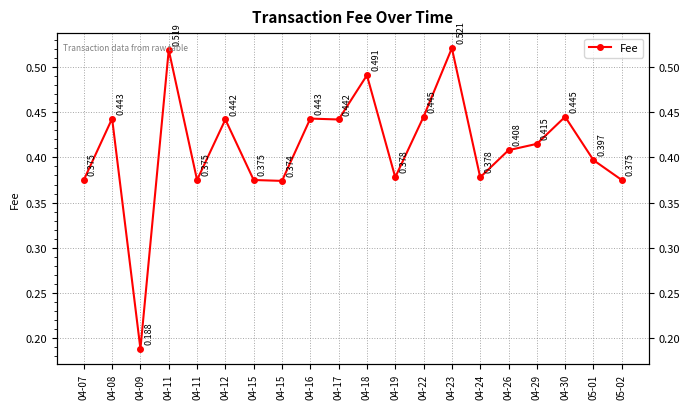

How many series are shown in this chart?

1